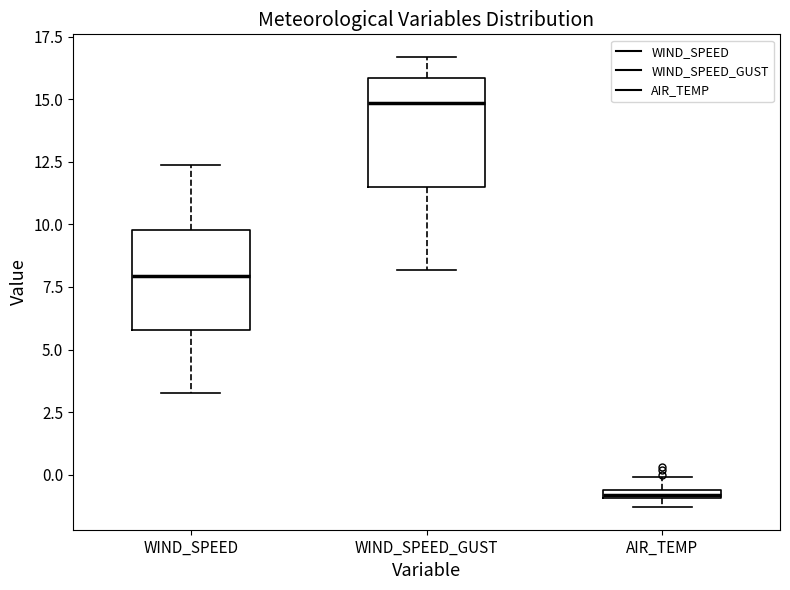

Which box has the lowest median line?

AIR_TEMP